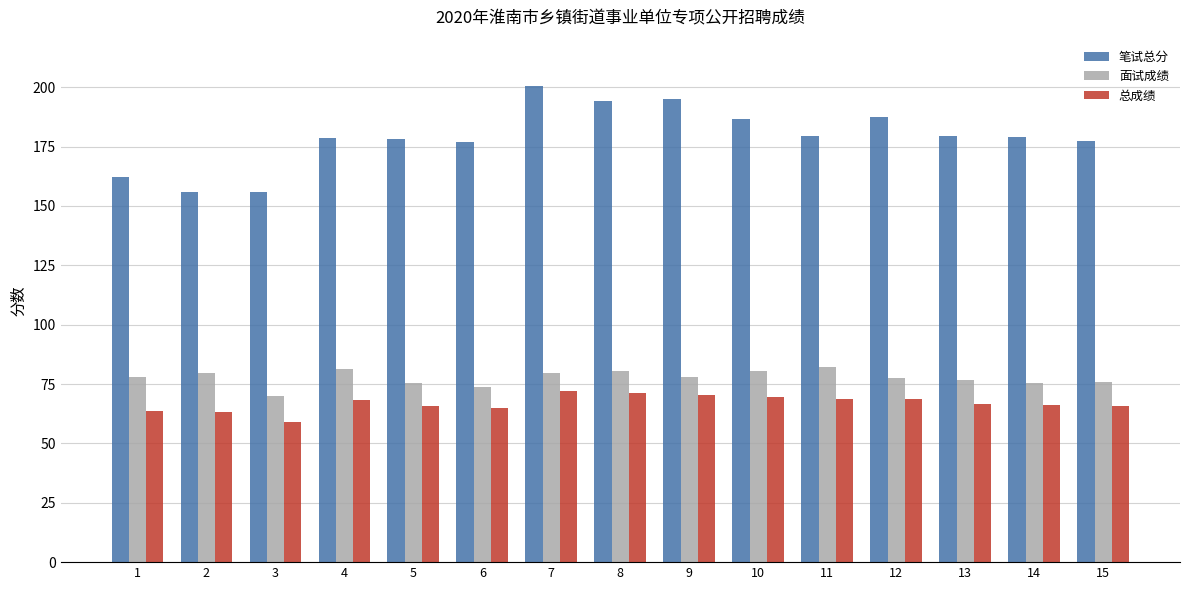

How many bars are there in total?

45